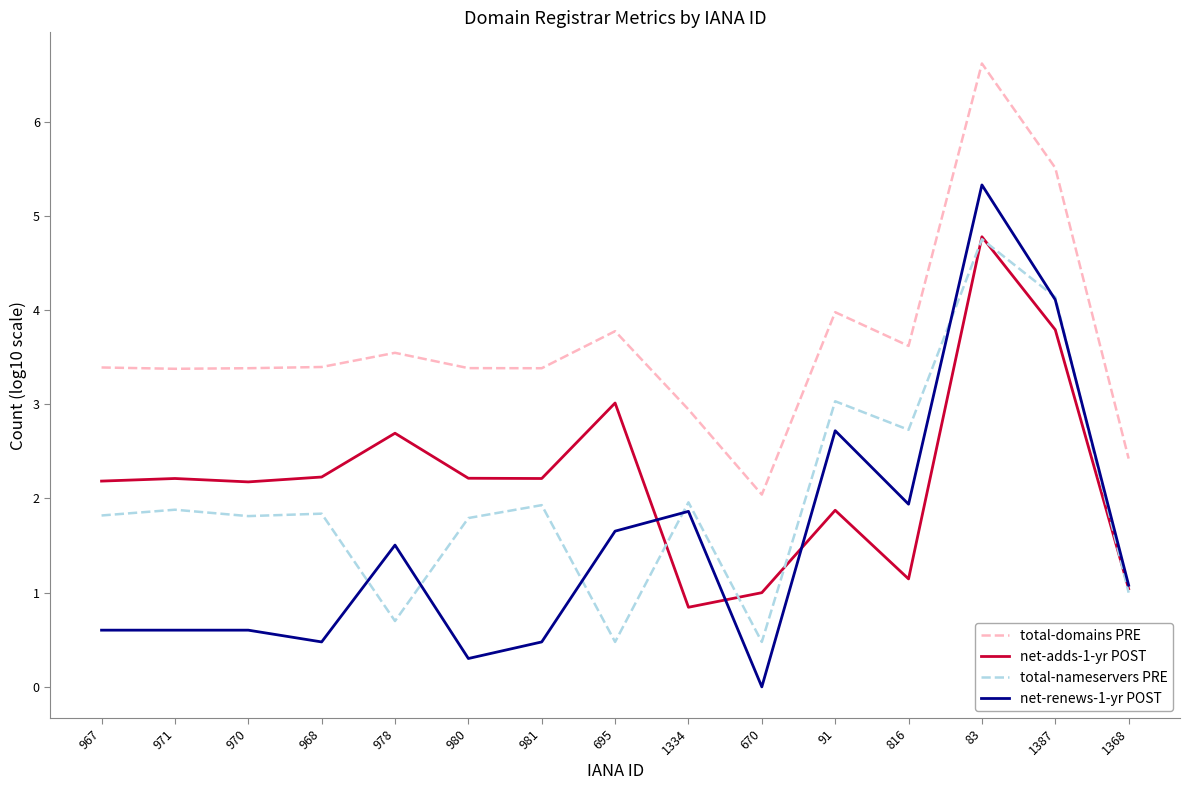

Count the number of categories in the chart.

15